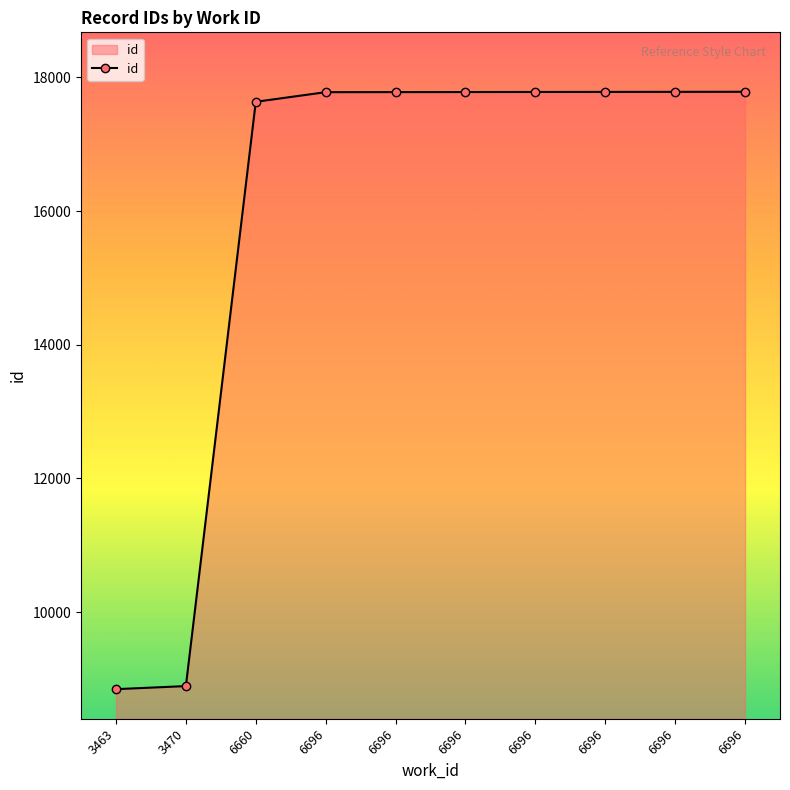

How many data points are less than 17782?

5